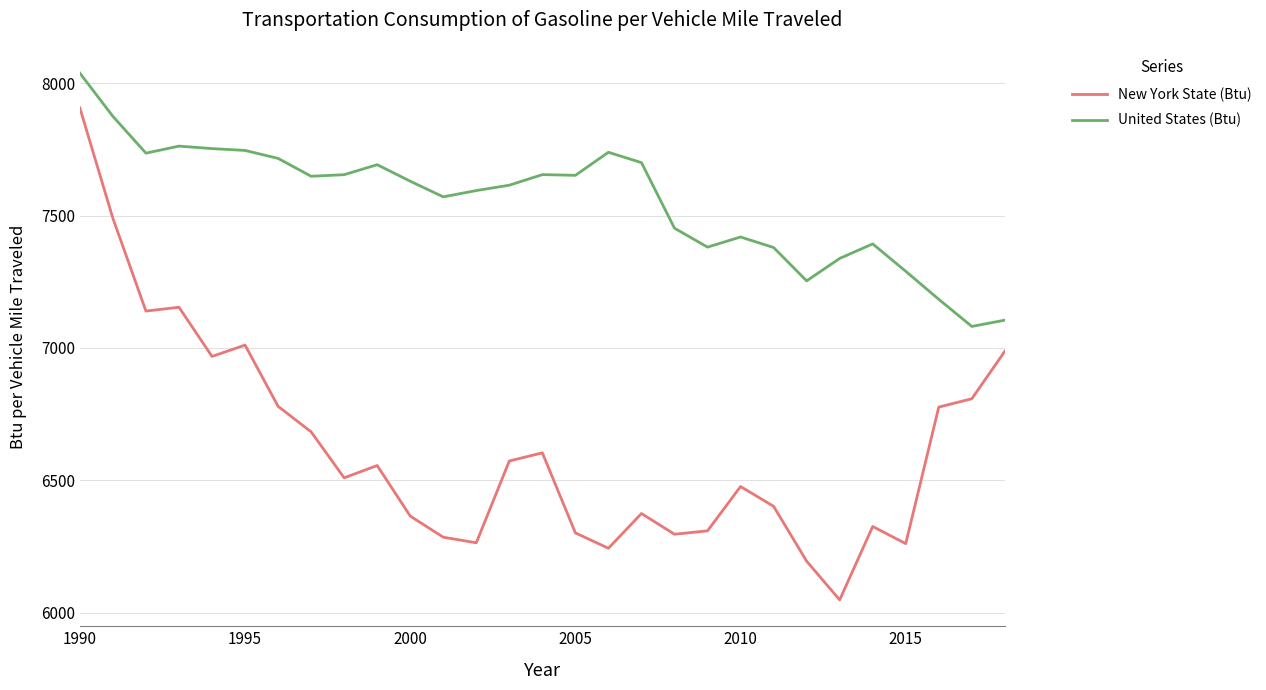

True or false: United States (Btu) and New York State (Btu) cross at least once.

False